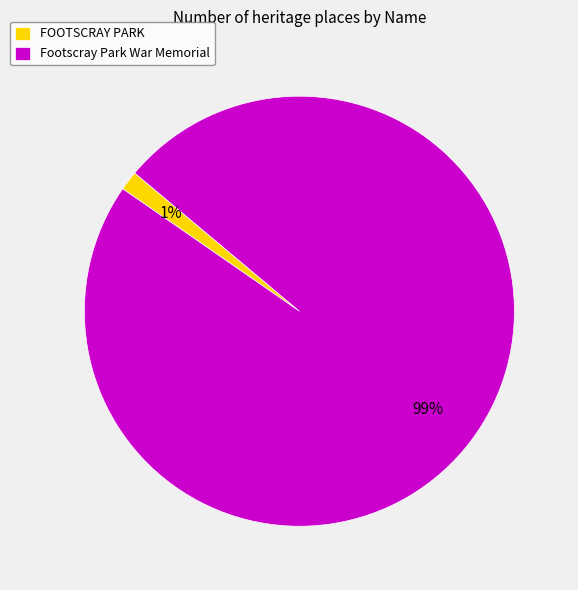

Which has a higher value, FOOTSCRAY PARK or Footscray Park War Memorial?

Footscray Park War Memorial